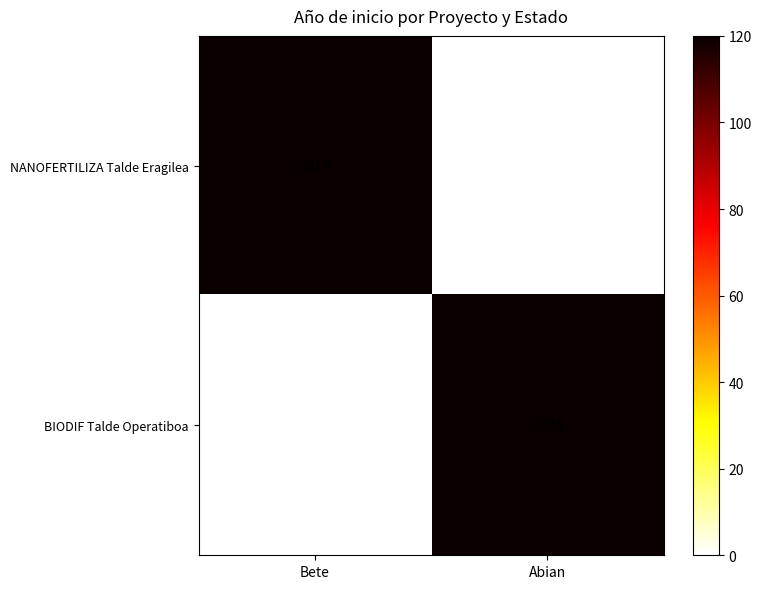

The BIODIF Talde Operatiboa series shows 3112 at Abian. True or false?

False